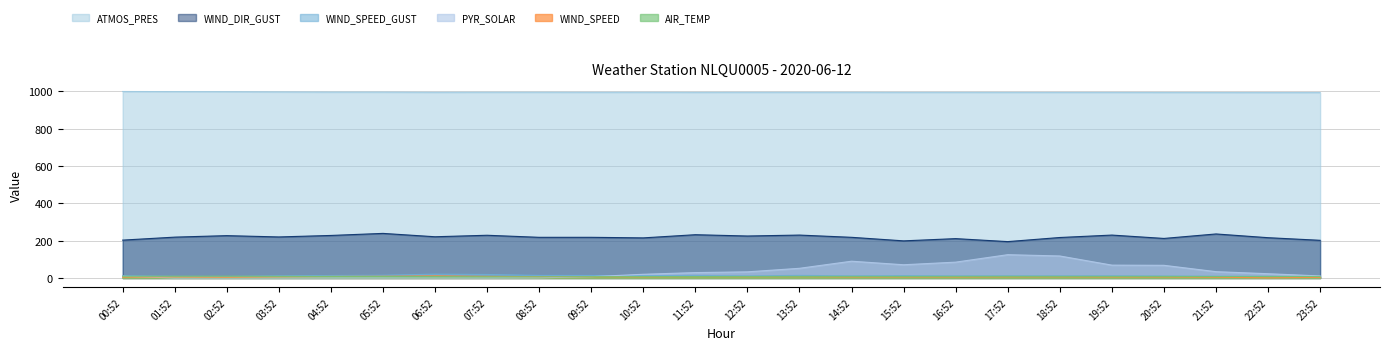

What is the total value across all series at 08:52?

1241.8